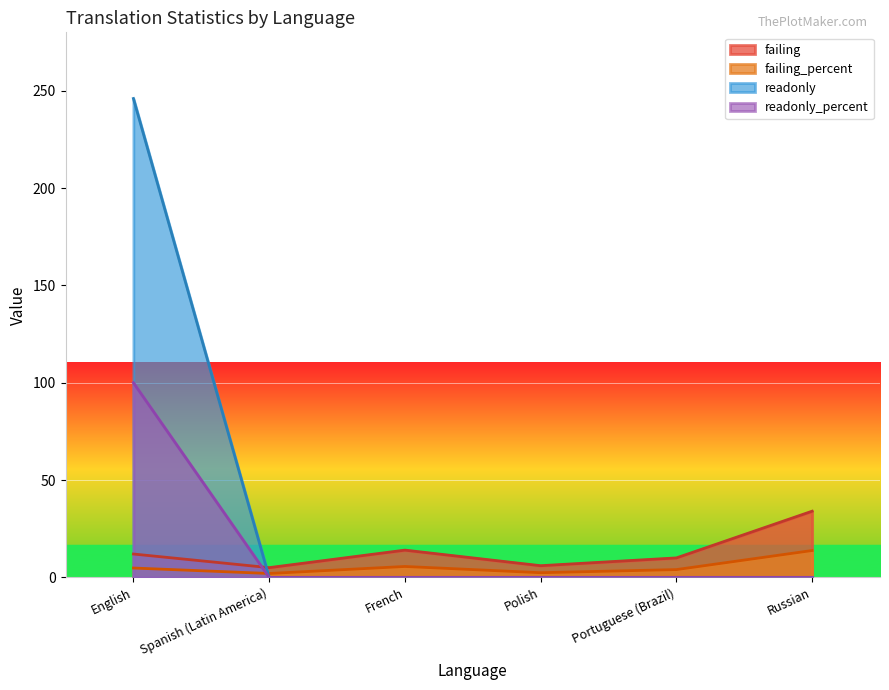

Where is the first local maximum for failing_percent?

French